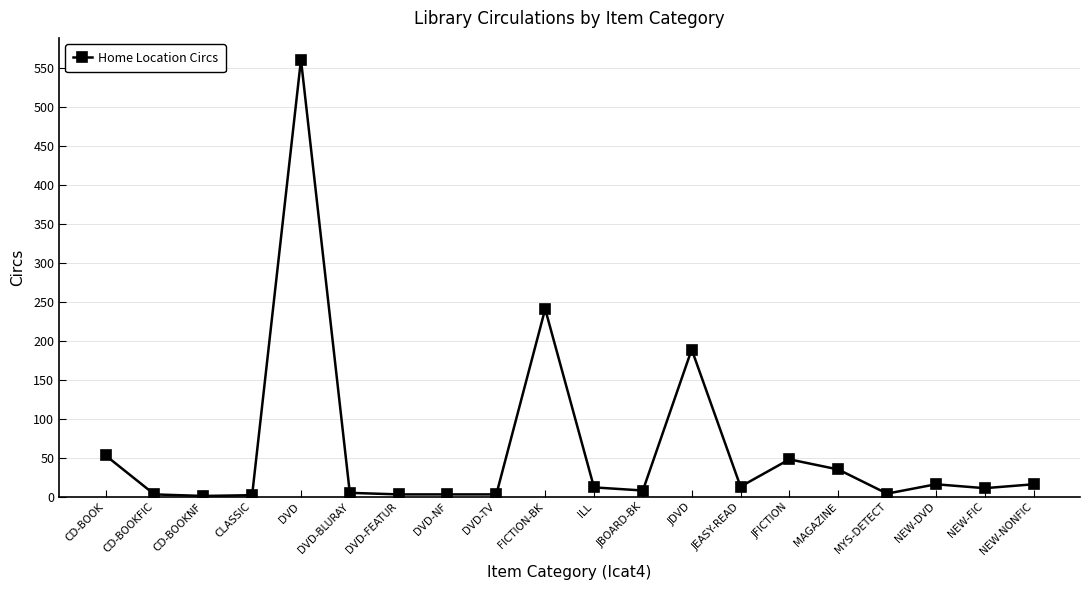

What is the difference between the second highest and minimum values?

240